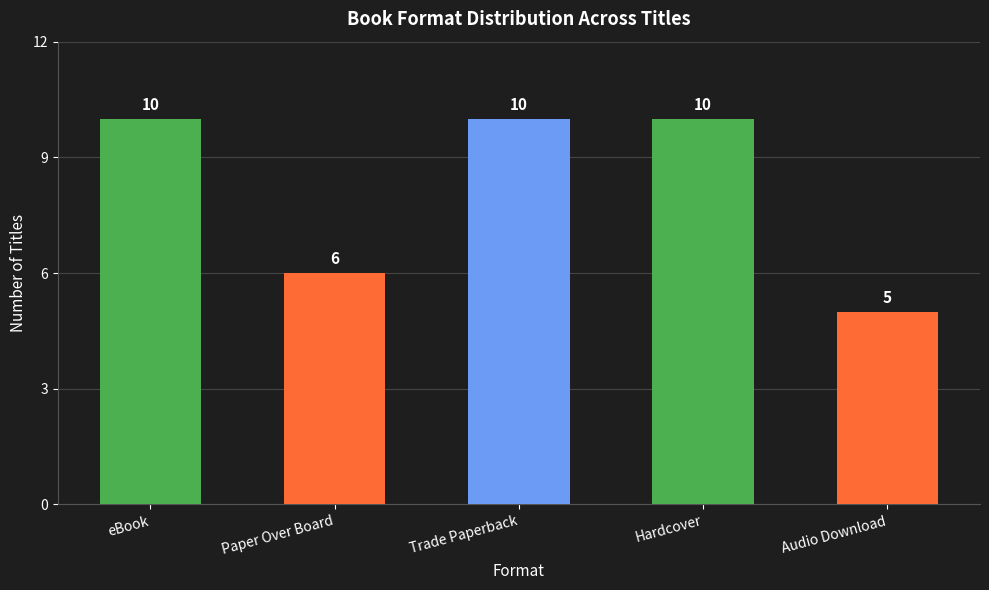

How many categories are shown in the chart?

5